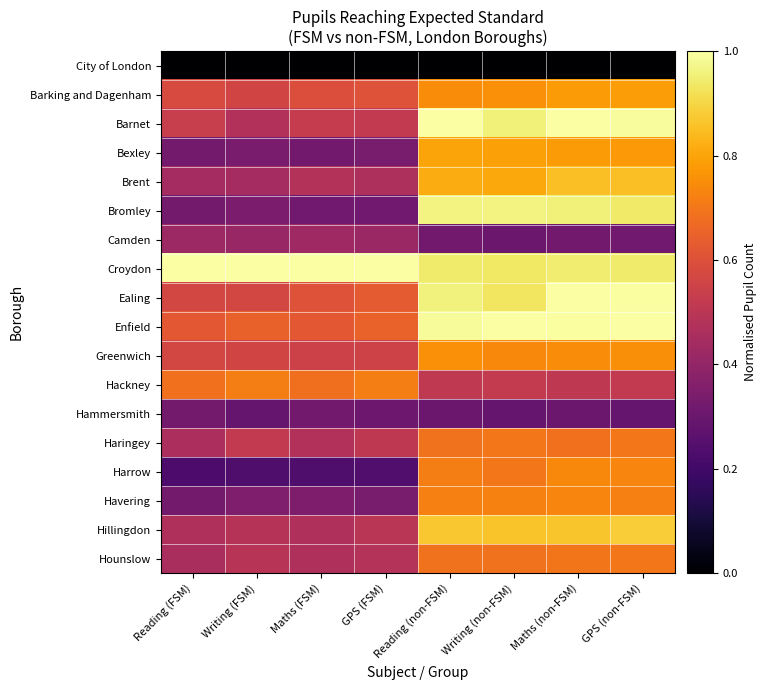

At how many categories does at least one series exceed 0?

8